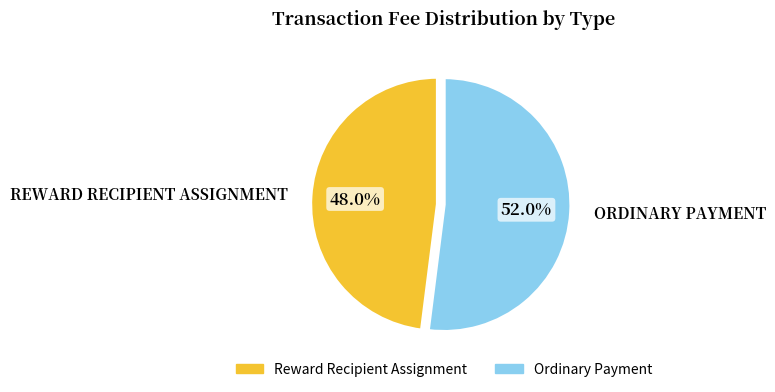

True or false: Ordinary Payment accounts for 52% of the total.

True